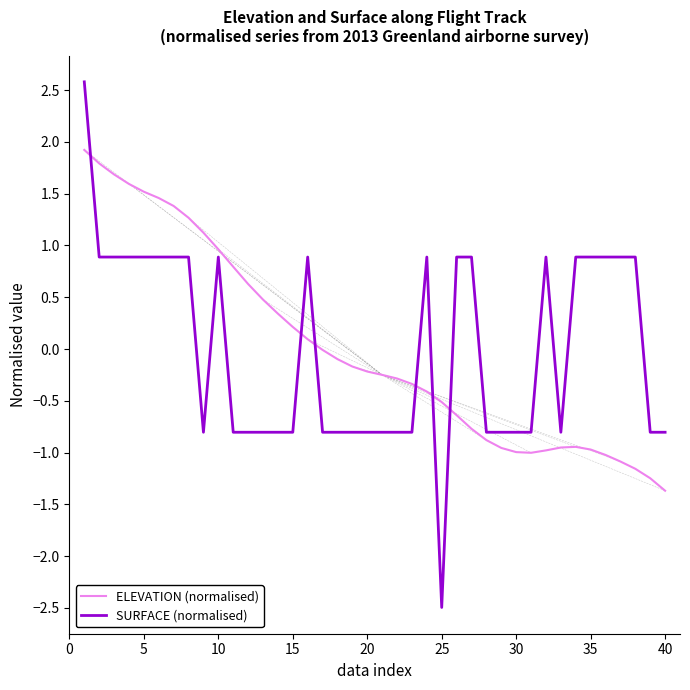

List the series in order of their peak value, highest first.

SURFACE (normalised), ELEVATION (normalised)